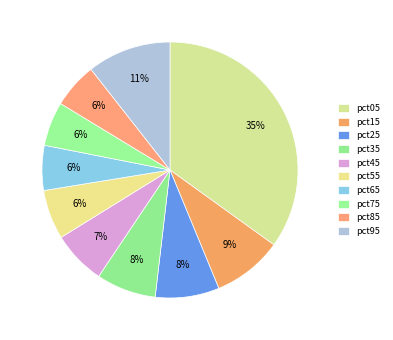

Which category has the smallest portion of the pie?

pct75